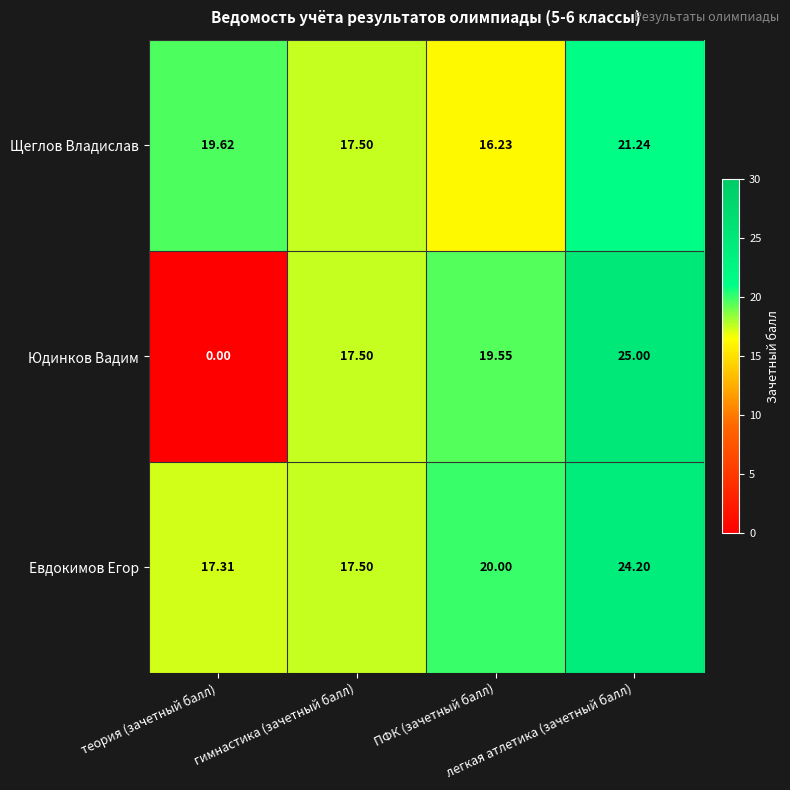

Which series has the largest total across all categories?

Евдокимов Егор